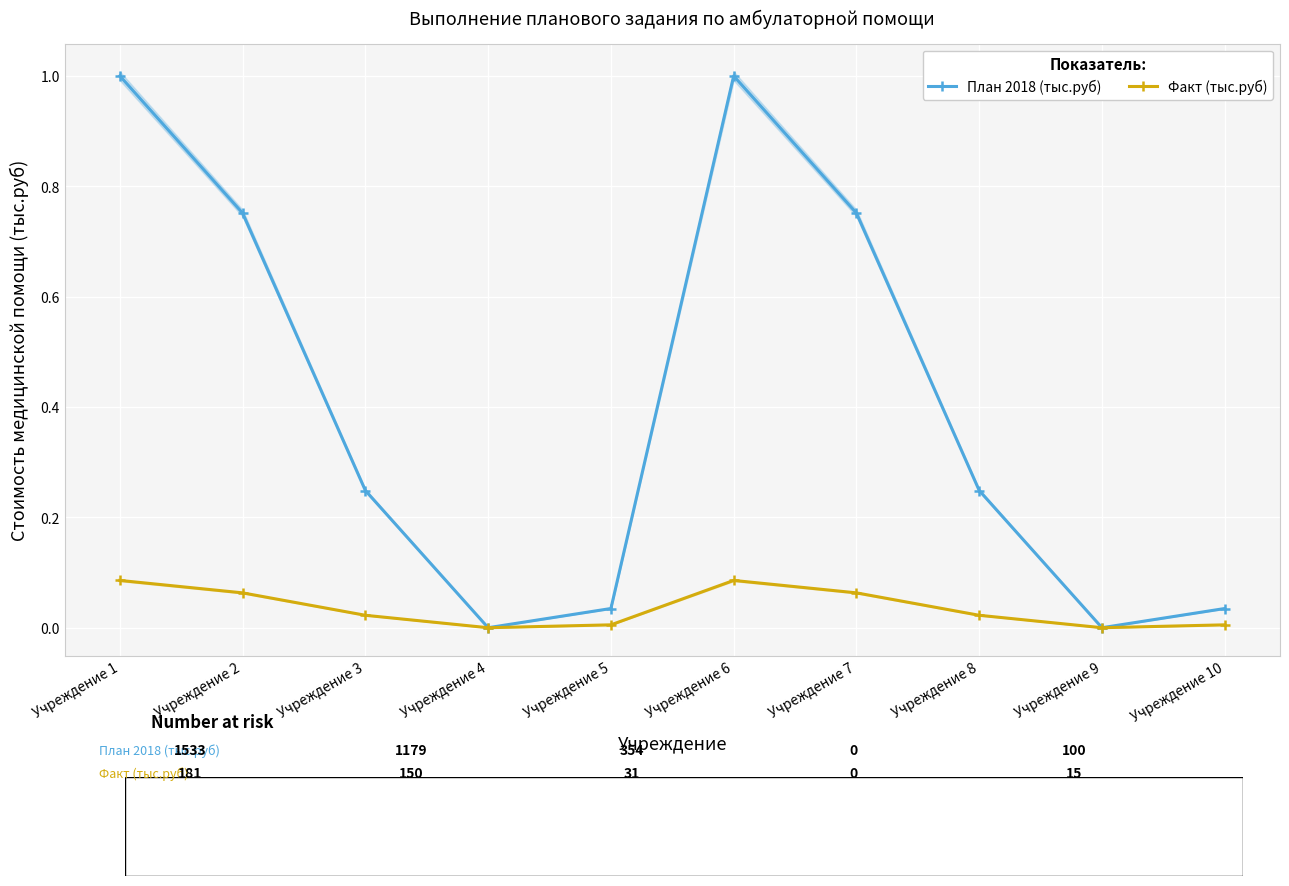

How many interior local peaks does the Факт (тыс.руб) series have?

1